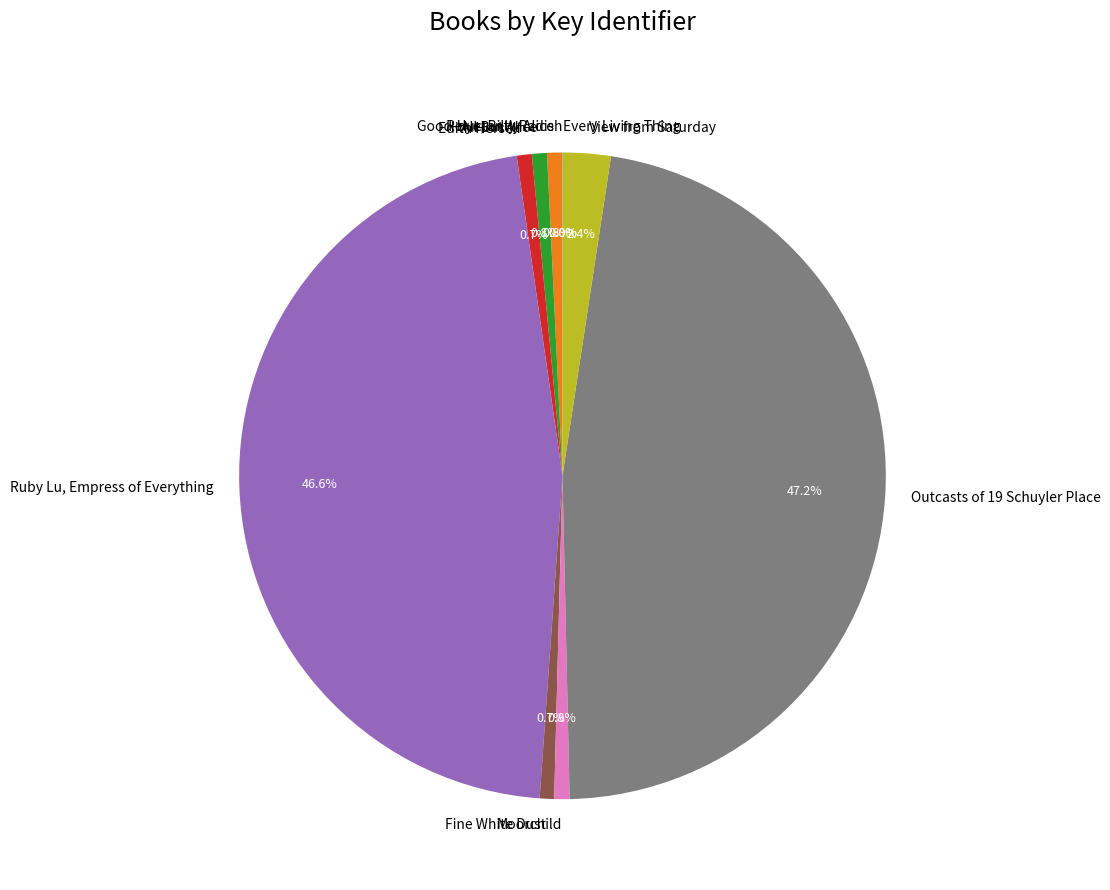

To the nearest percent, what portion does Outcasts of 19 Schuyler Place represent?

47%